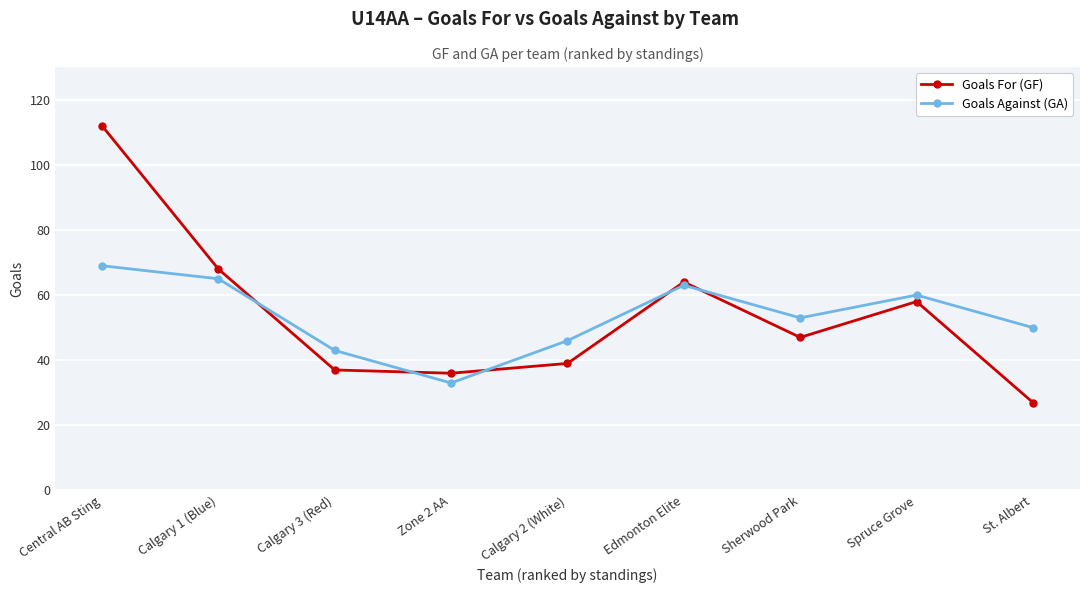

At which category does the chart reach its peak across all series?

Central AB Sting